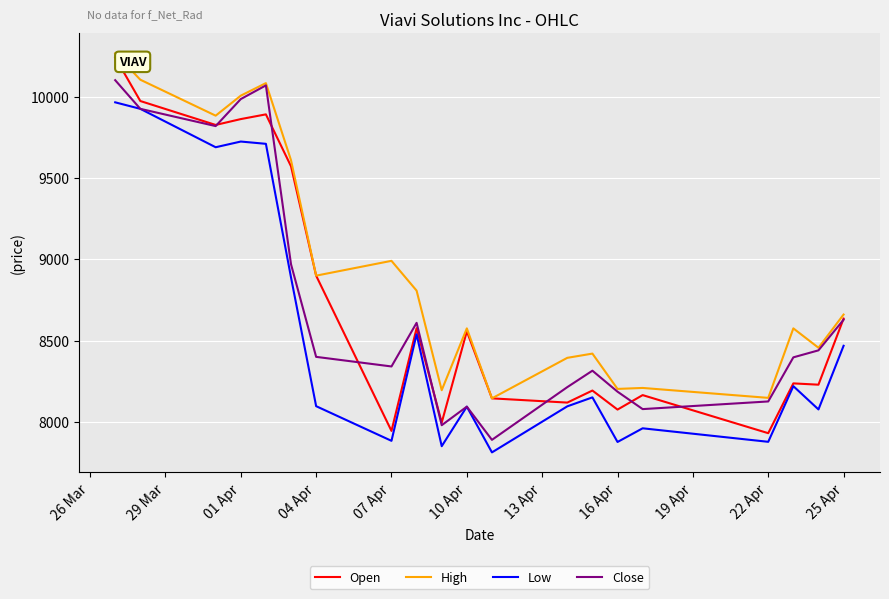

Which series has the largest range (max minus min)?

Open